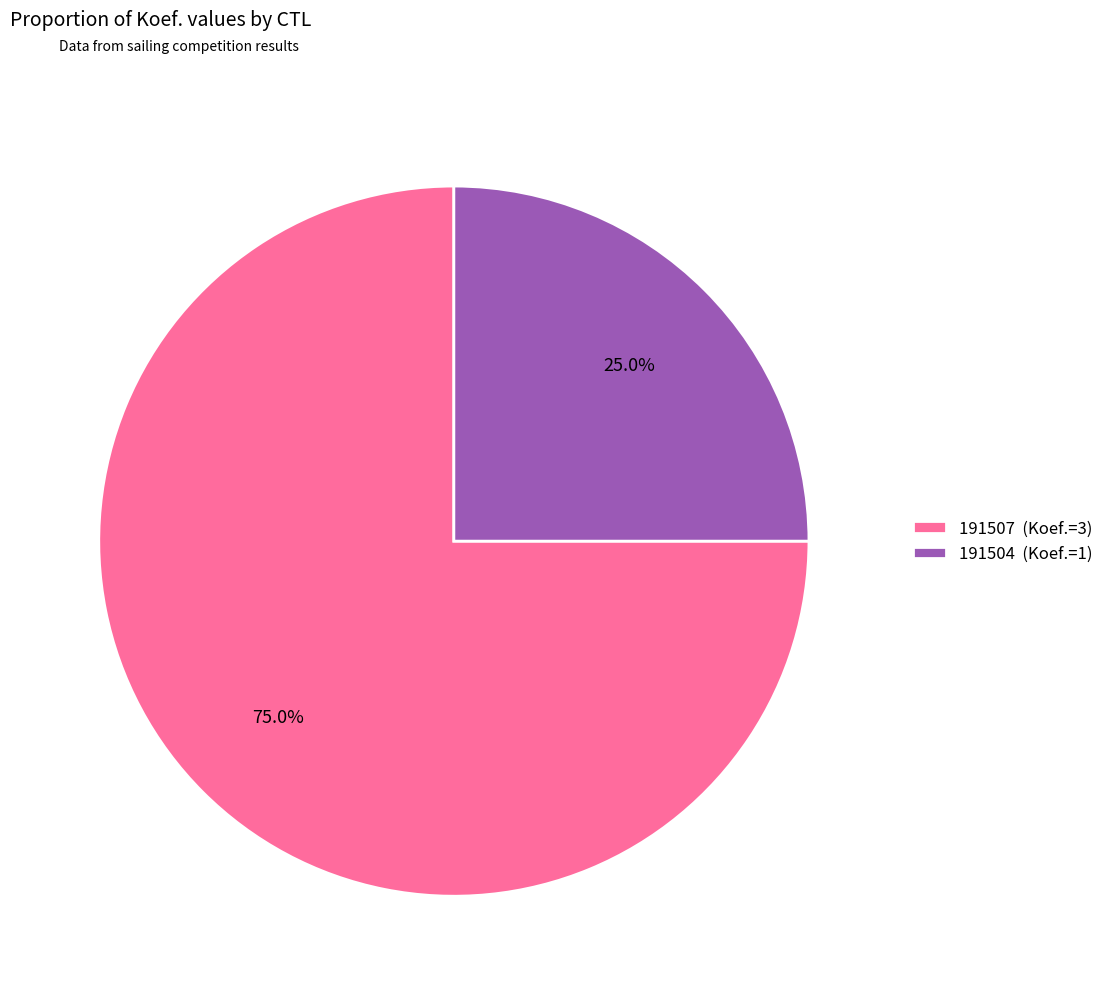

How many segments does this pie chart have?

2